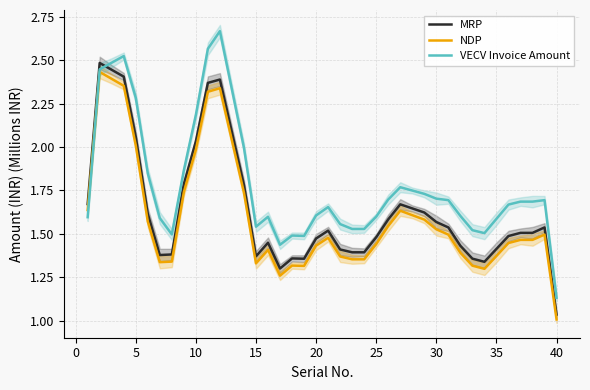

Is the value of MRP at 10 greater than the value of NDP at 10?

Yes